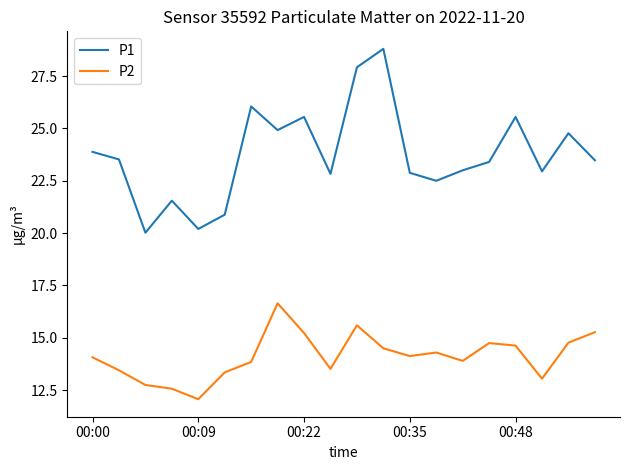

What is the greatest value displayed?

28.8